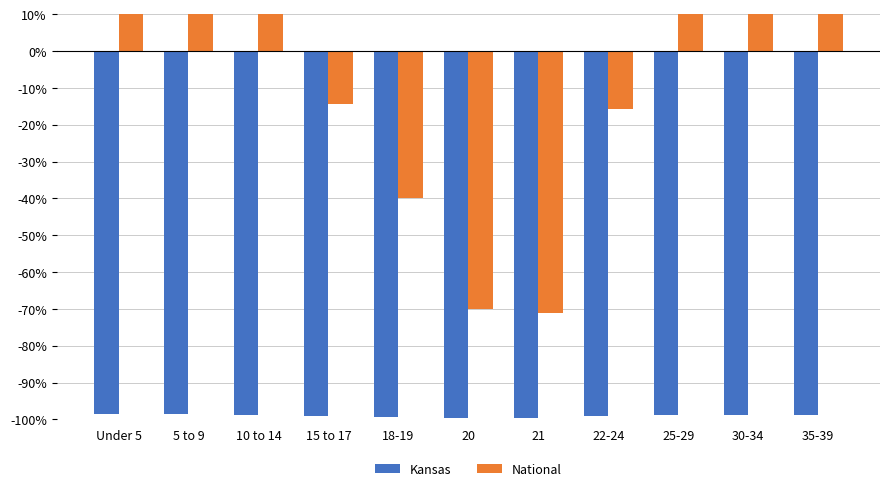

Reading left to right, extract all data points from this chart.

Kansas: -98.6	-98.7	-98.7	-99.2	-99.4	-99.7	-99.7	-99.2	-98.7	-98.8	-98.9
National: 33.8	34.8	36.9	-14.2	-39.8	-70.1	-71.2	-15.8	39.7	32.2	33.6